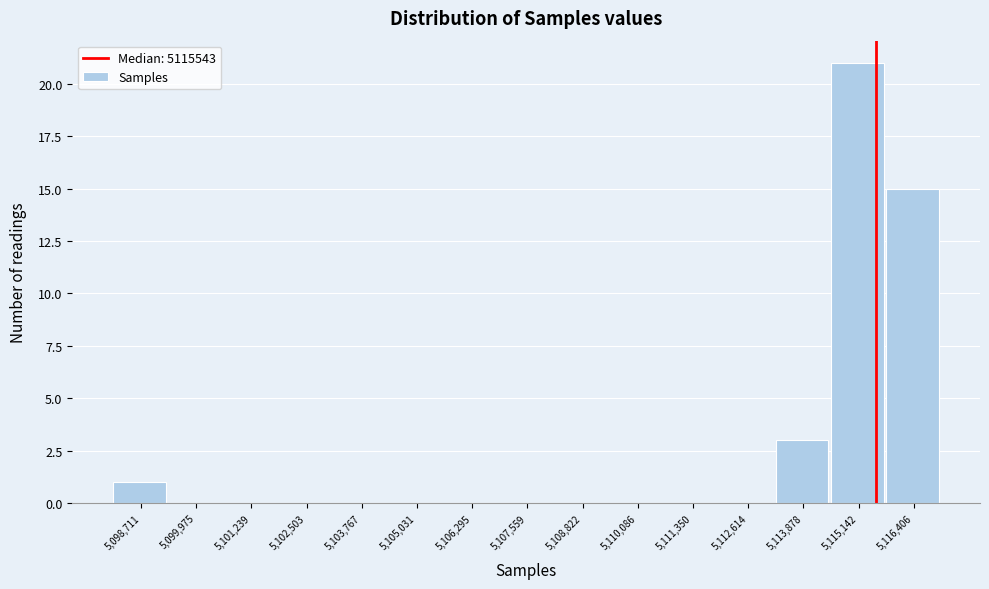

How tall is the bar that spans 5113200 to 5114600 on the x-axis? Neither the bar edges nor the heights are printed on the chart, so give them approximately, as read against the axes.

3